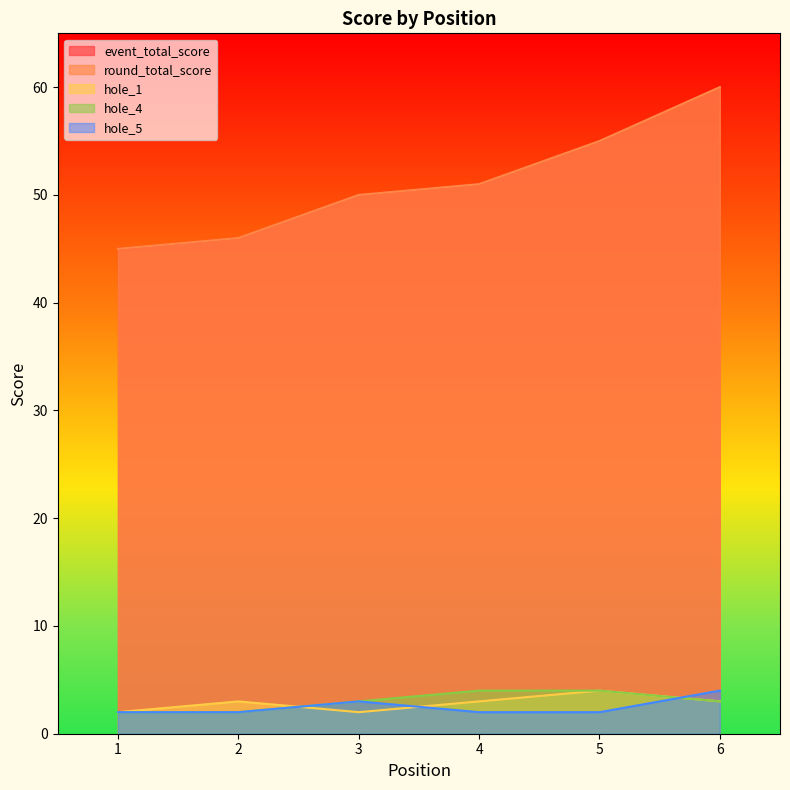

True or false: hole_4 and event_total_score cross at least once.

False